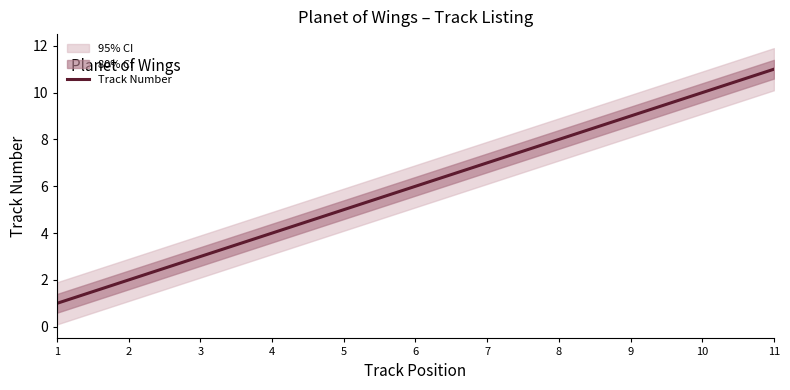

Reading left to right, extract all data points from this chart.

1=1	2=2	3=3	4=4	5=5	6=6	7=7	8=8	9=9	10=10	11=11